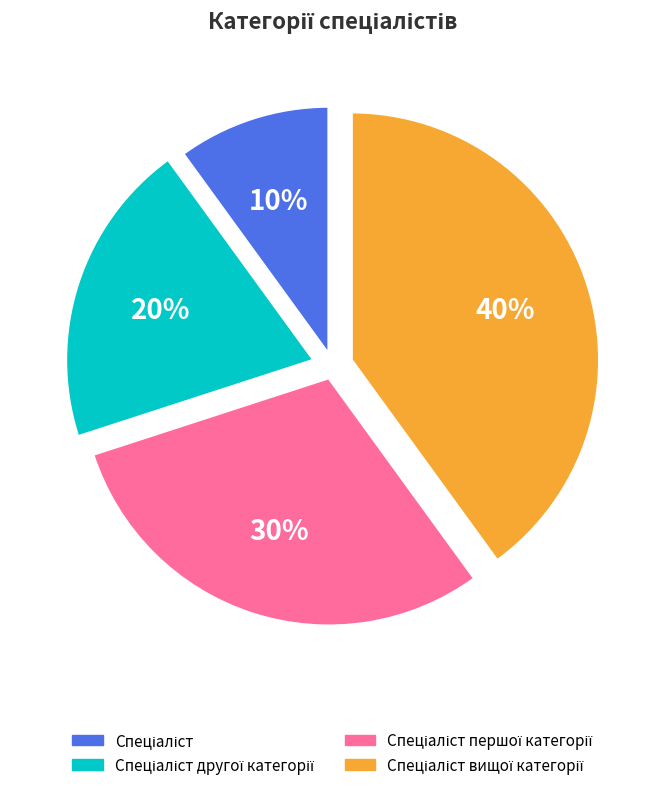

To the nearest percent, what is the average slice percentage?

25%